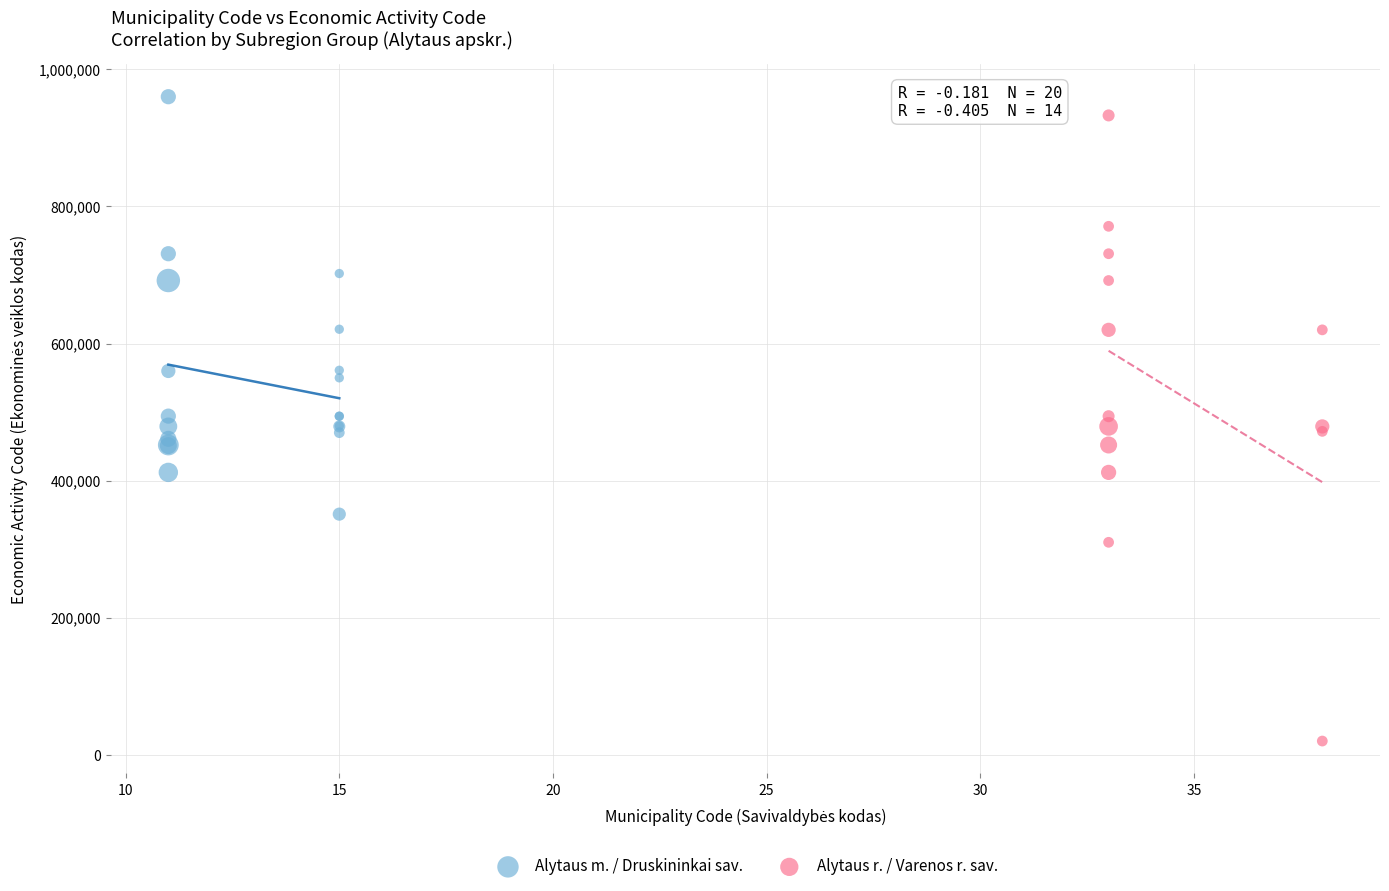

Which series has the largest Y range (max minus min)?

Alytaus r. / Varenos r. sav.